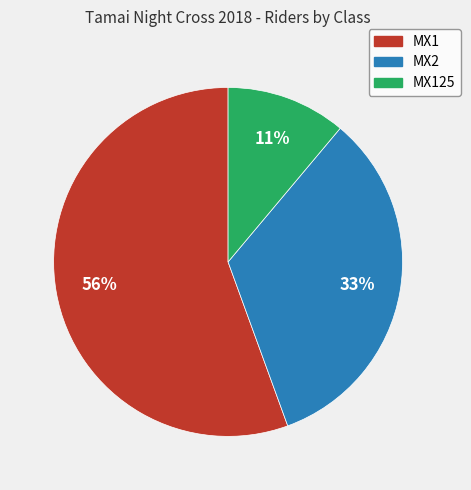

Is it true that MX2 is 33% of the pie?

True